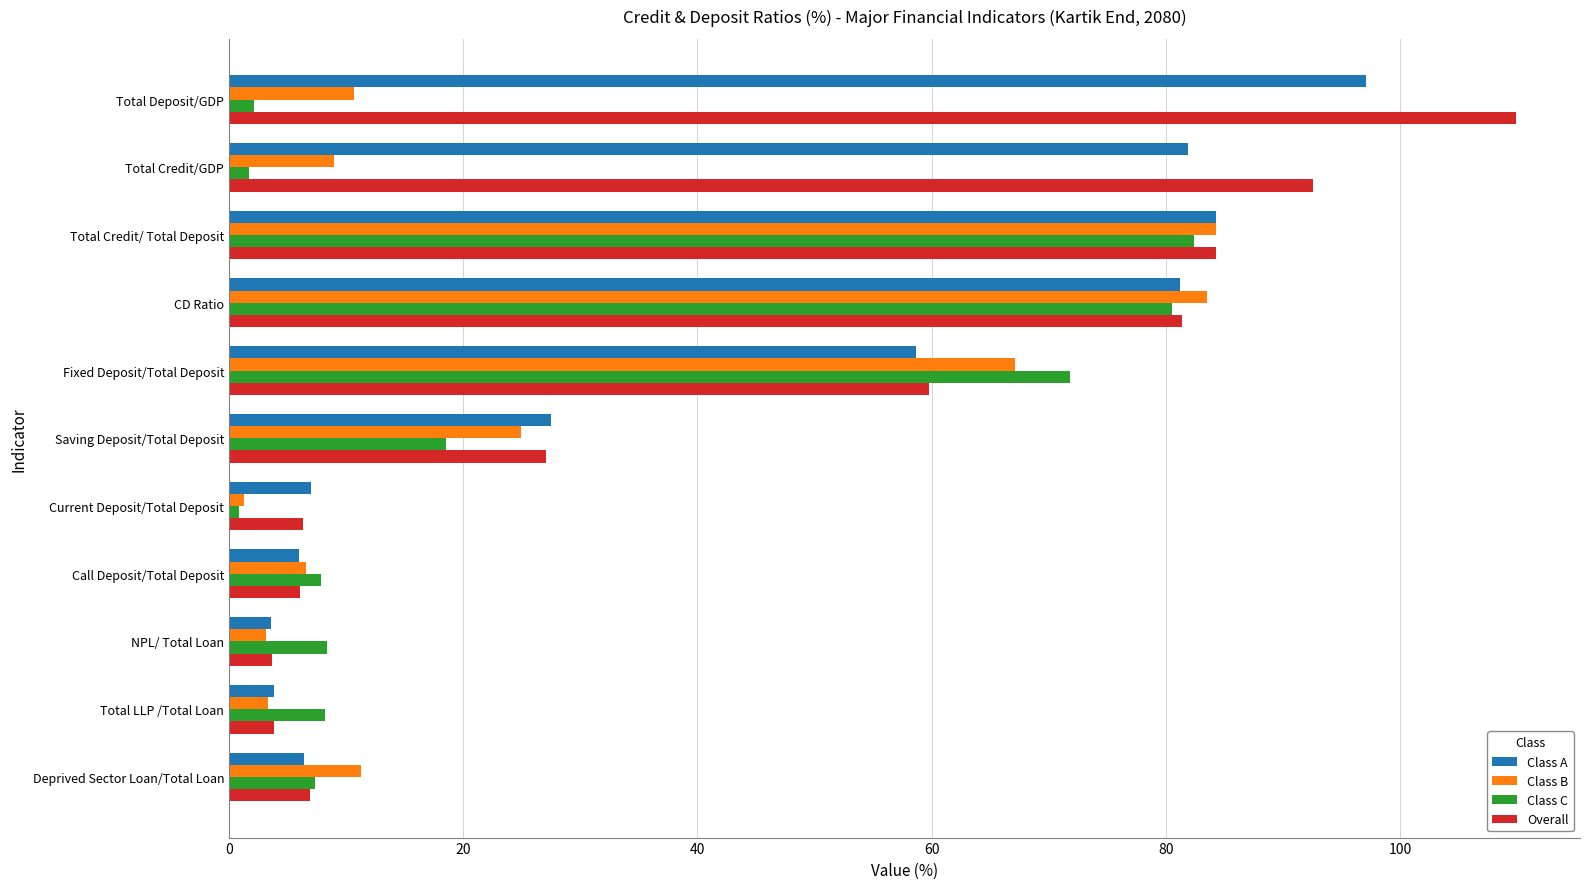

Where is Class C nearest to the value 41?

Saving Deposit/Total Deposit